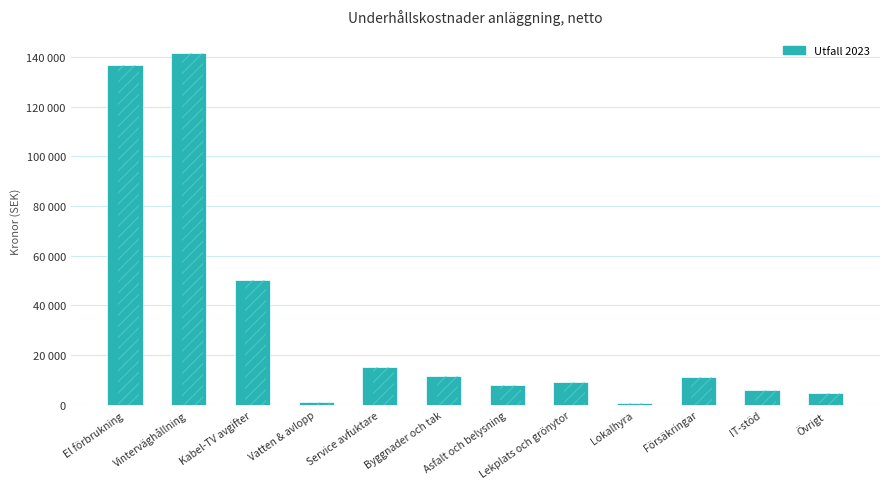

What is the difference between the values at Kabel-TV avgifter and Vatten & avlopp?

49094.1